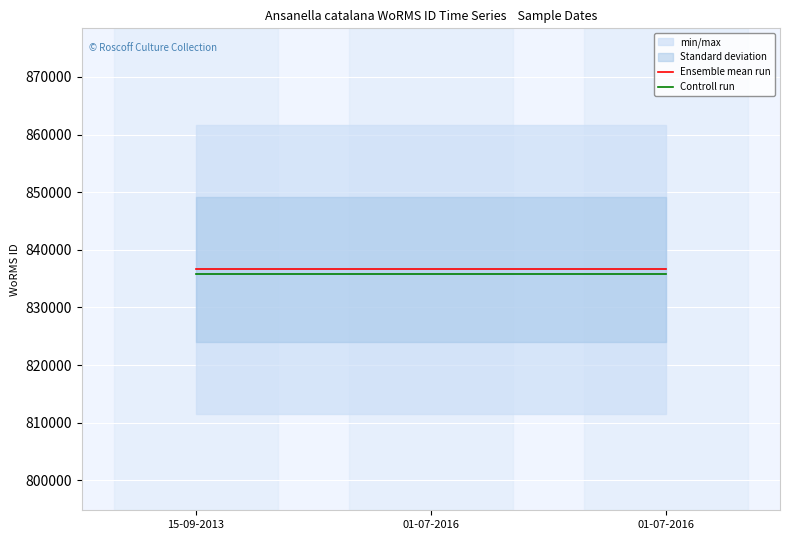

What is the approximate value of Controll run at 01-07-2016?

835780.4